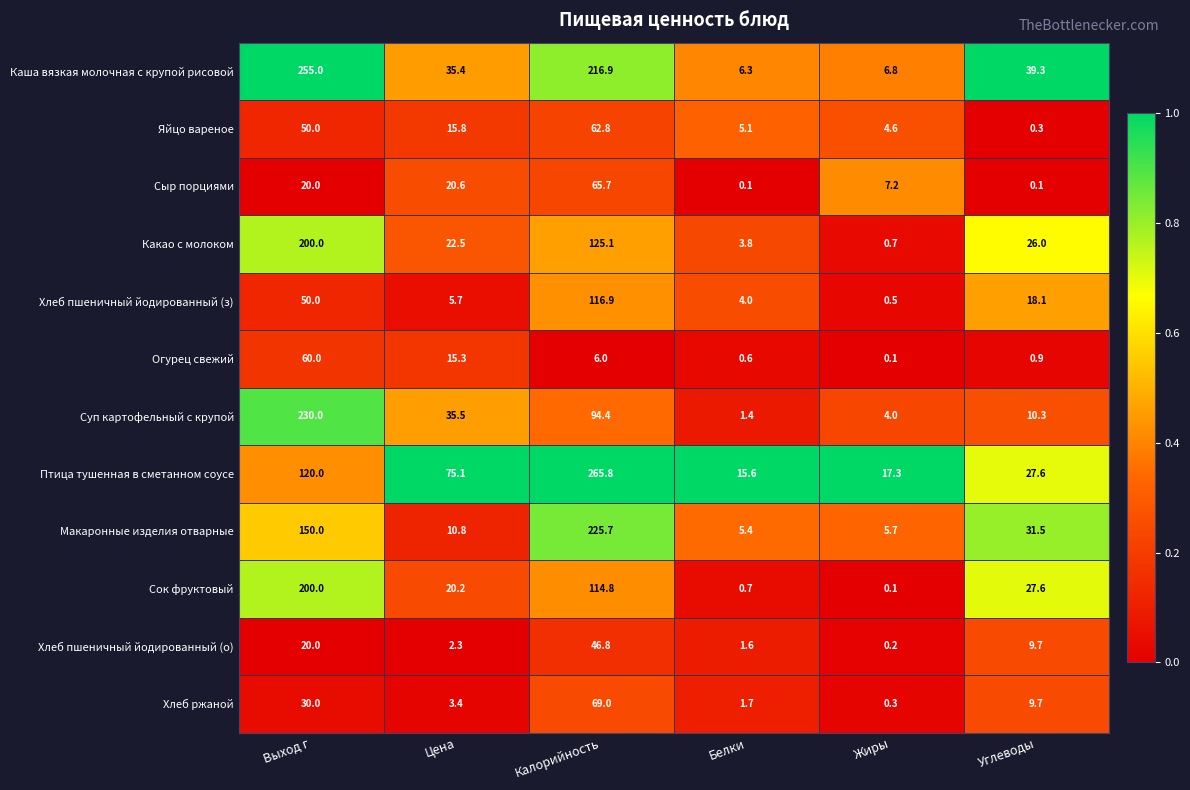

What is the difference between the maximum and minimum values in the Хлеб пшеничный йодированный (о) series?

46.6